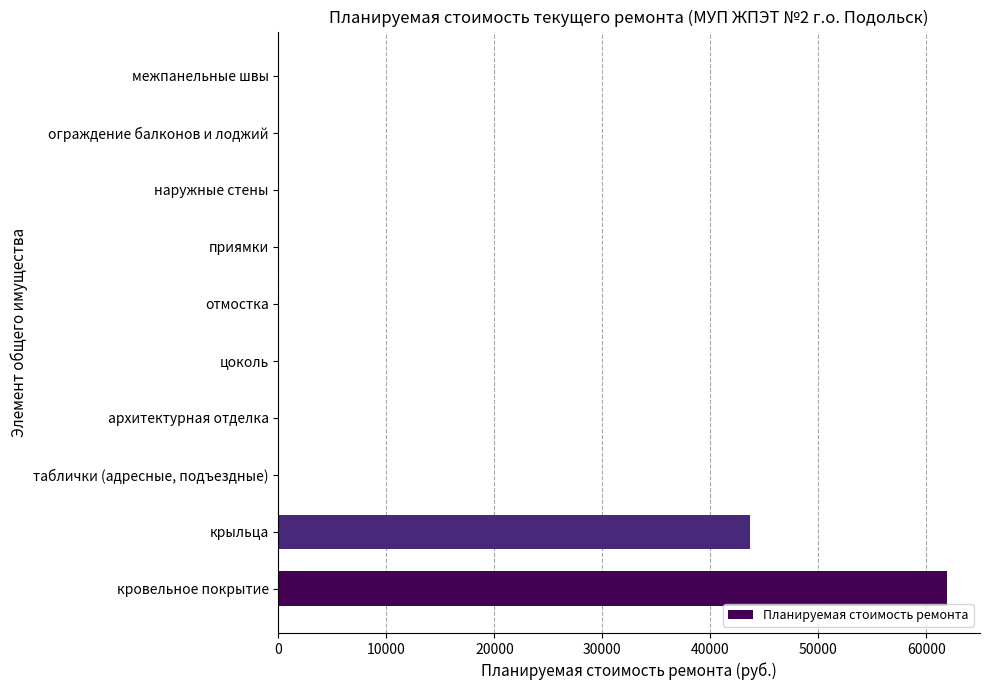

Is it true that the value at межпанельные швы is 24114.8?

False